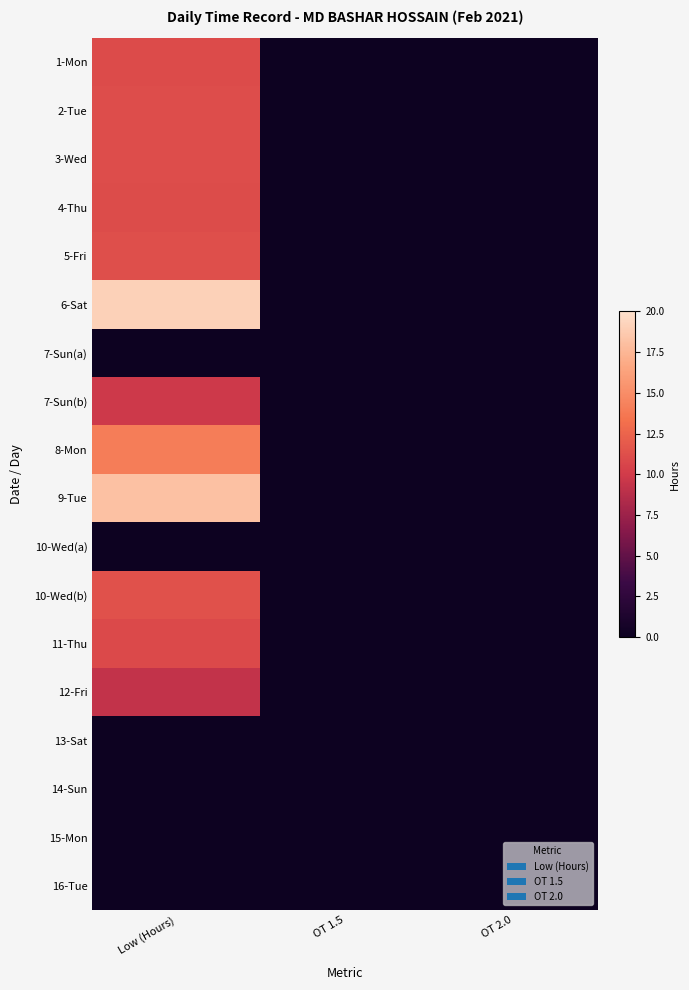

At how many categories does at least one series exceed 9?

1